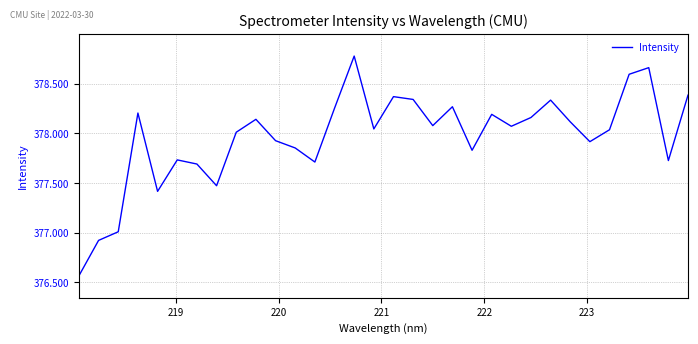

What is the greatest value displayed?

378.8